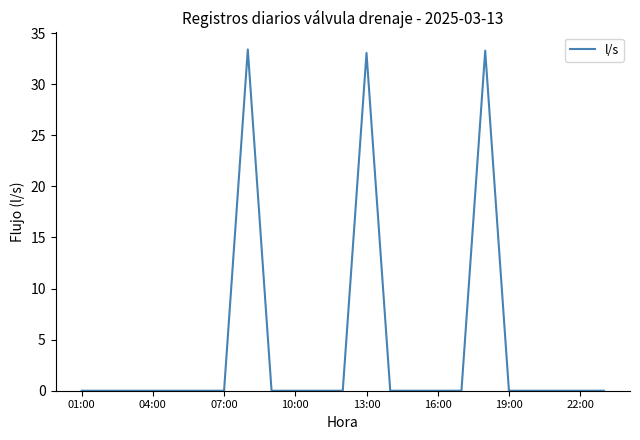

What is the difference between the maximum and minimum values?

33.4